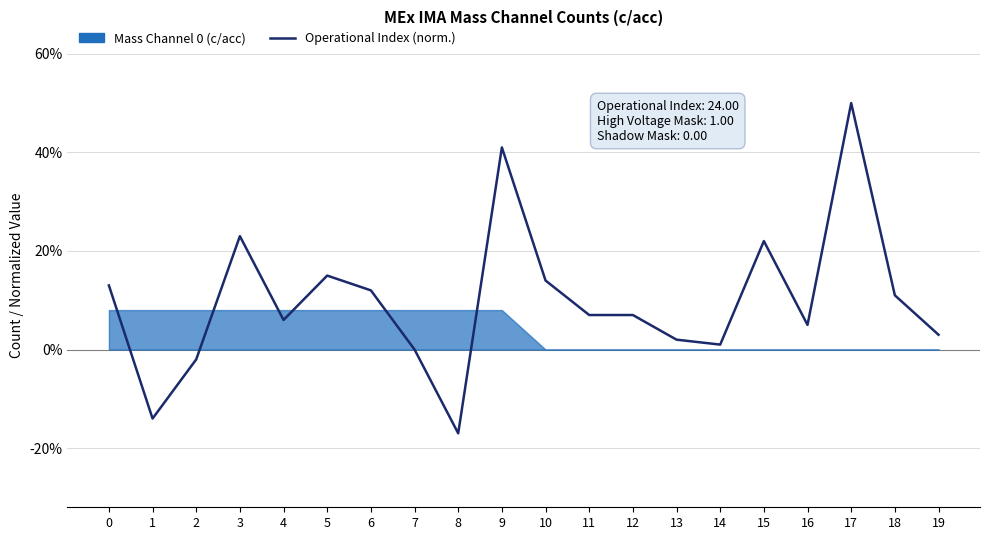

The value at 11 is 0.0. True or false?

False